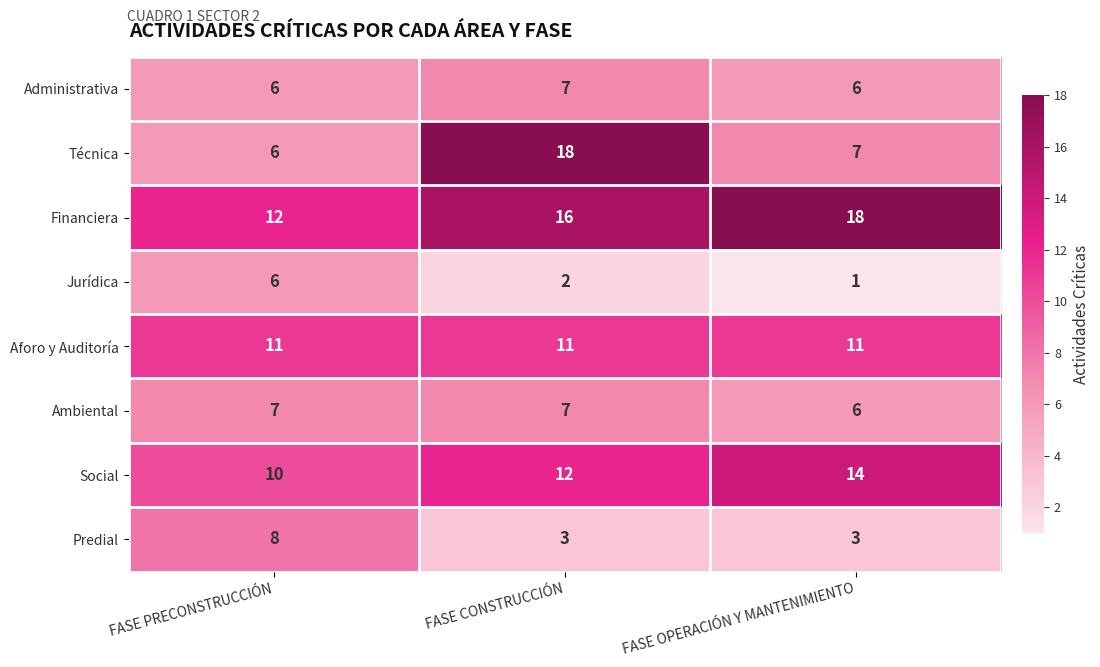

At which category is the sum across all series the highest?

FASE CONSTRUCCIÓN